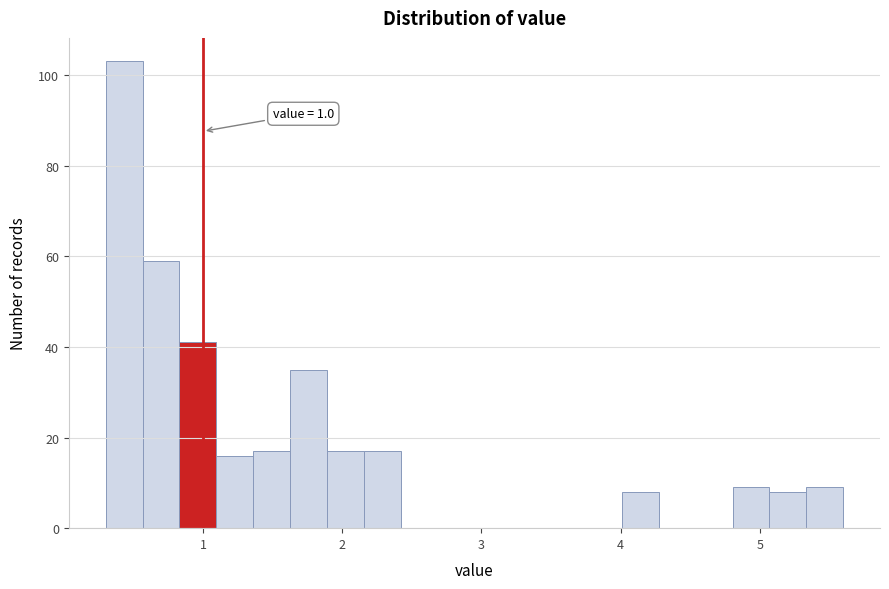

Read against the x-axis, roughly where is the centre of the tallest bar?

0.4